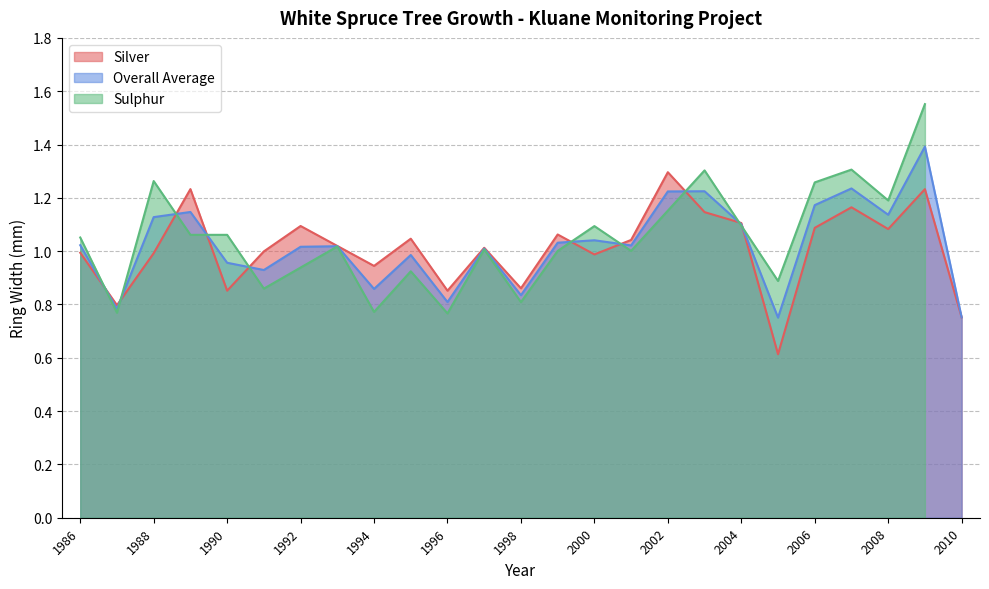

True or false: Overall Average and Silver cross at least once.

True